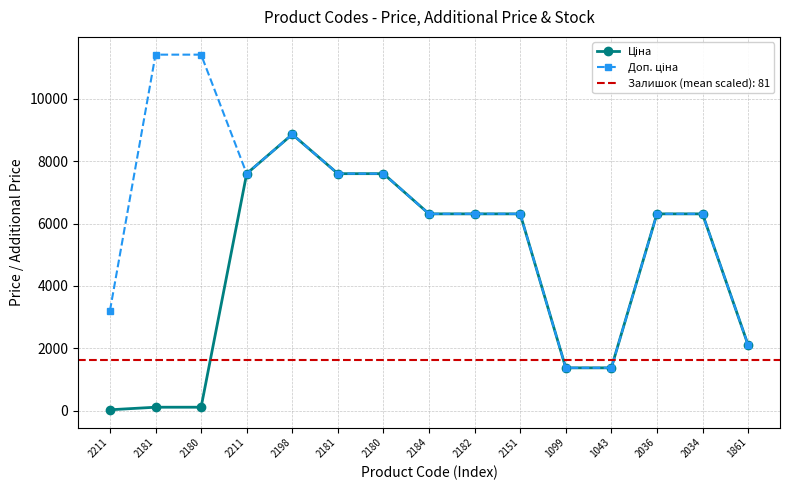

At which category is the sum across all series the highest?

2198